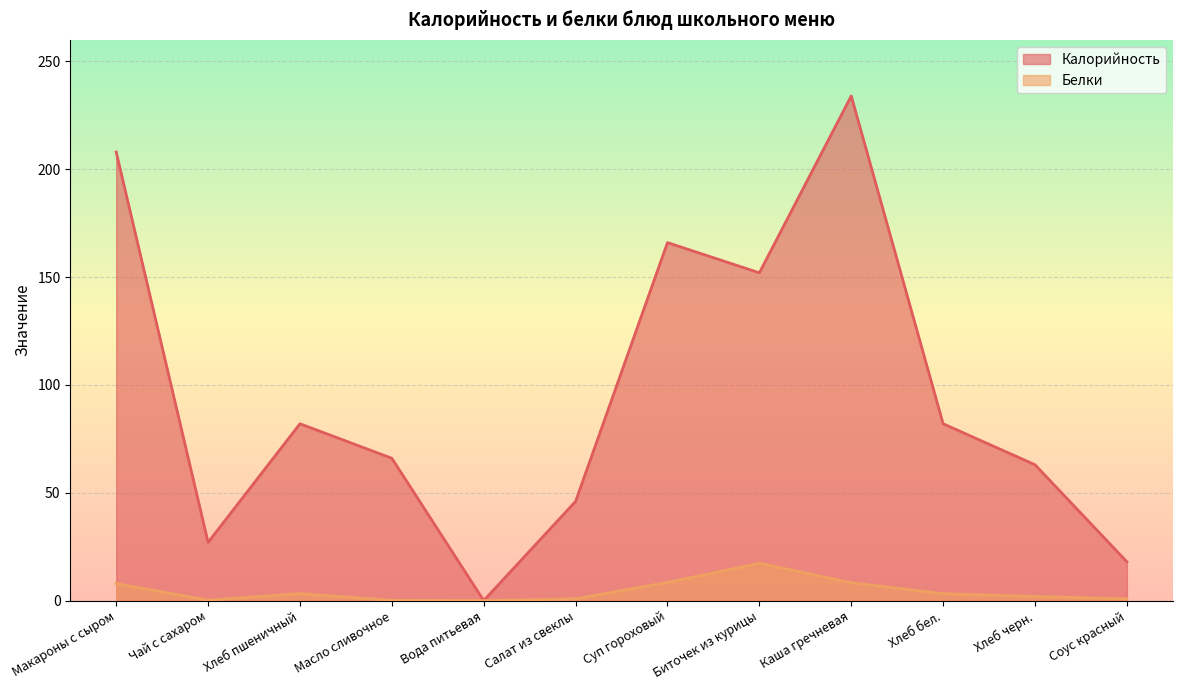

True or false: Калорийность has a value of 53.6 at Суп гороховый.

False